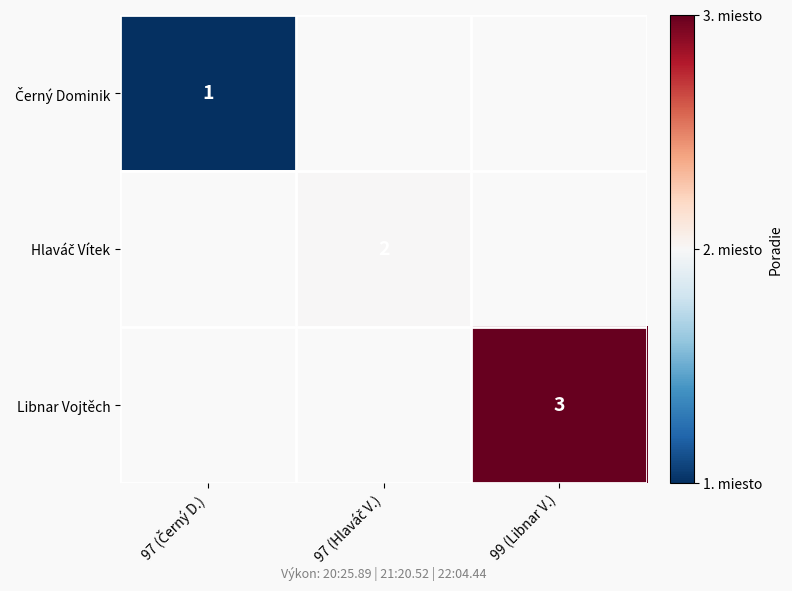

How many distinct data groups are displayed?

3